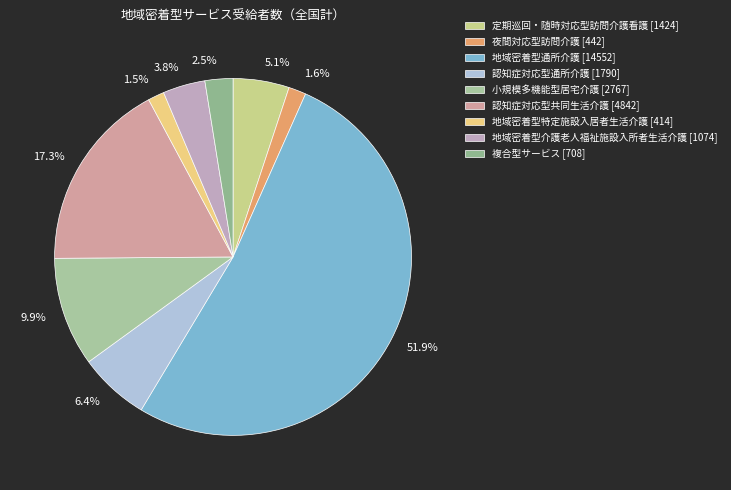

Which slice is the largest?

地域密着型通所介護